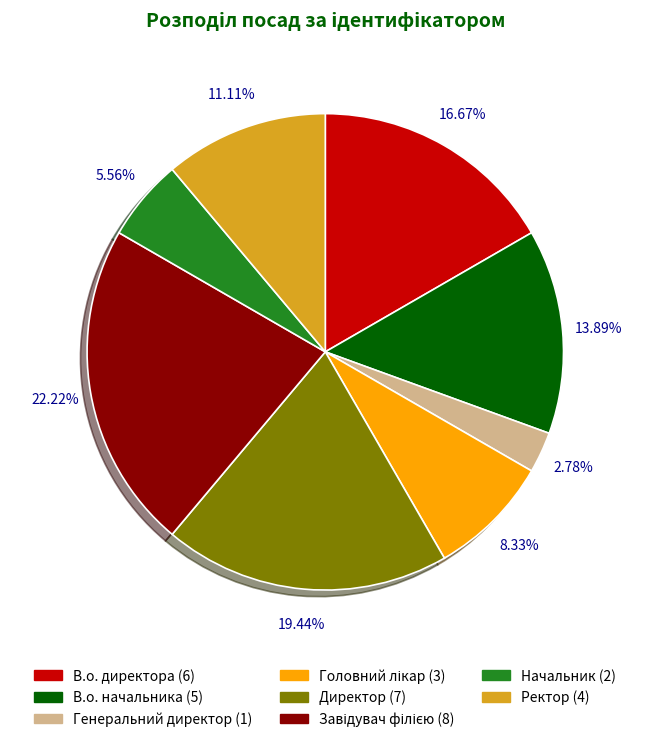

Is Директор the majority of the pie?

No